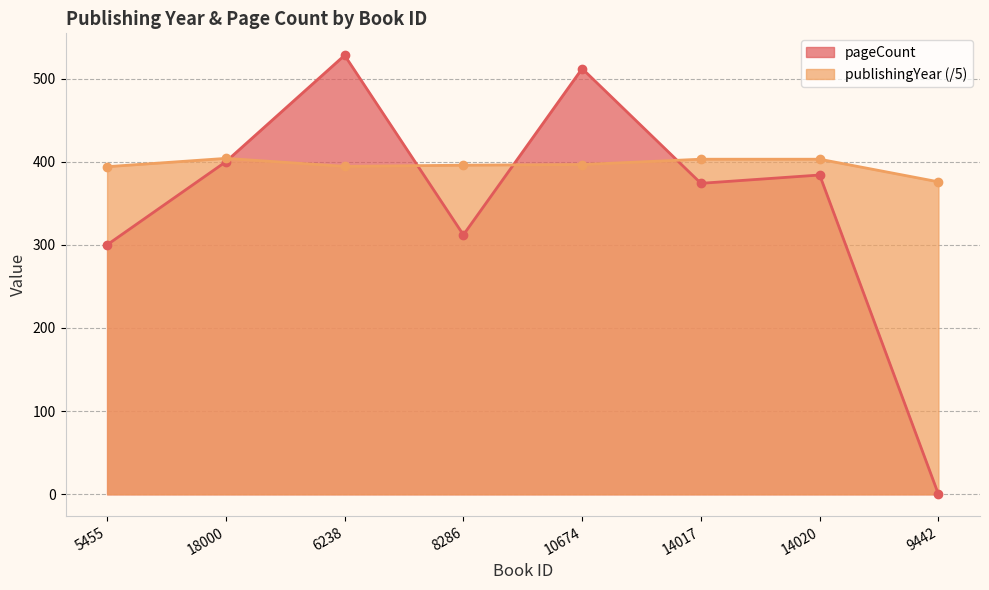

Is it true that publishingYear equals 403.0 at 14020?

True